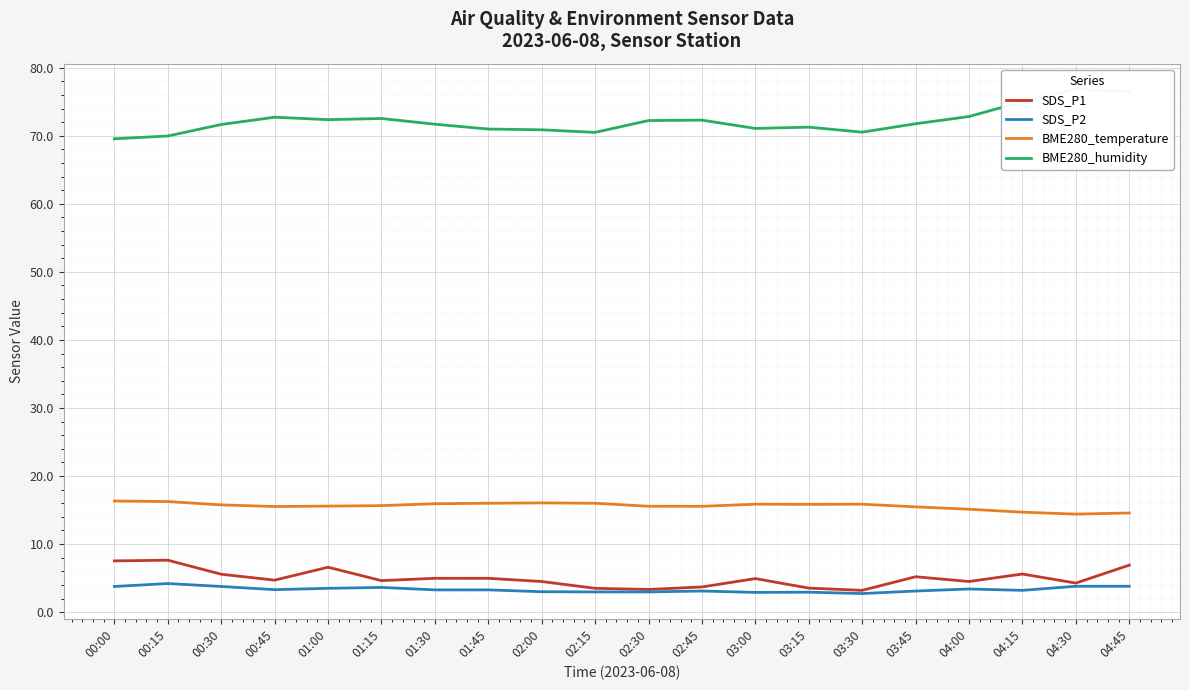

What is the smallest value displayed?

2.7